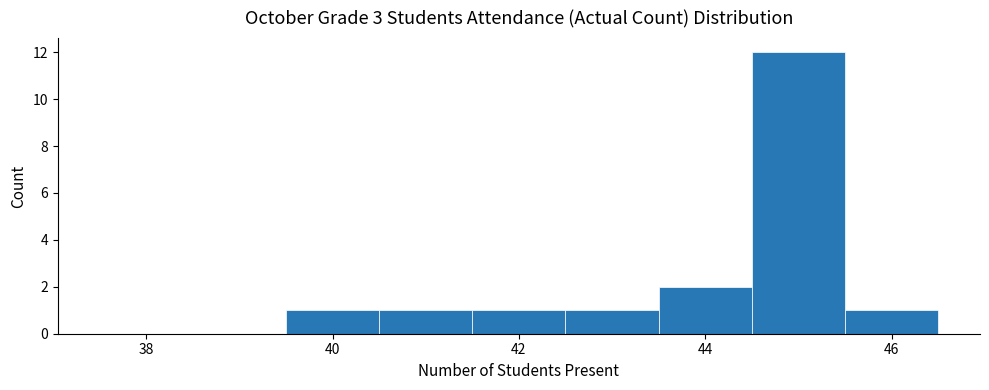

Reading left to right, list every bar in this chart as the range it spans on the x-axis followed by its height. Neither the bar edges nor the heights are printed on the chart, so give them approximately, as read against the axes.

37.5 to 38.5: 0
38.5 to 39.5: 0
39.5 to 40.5: 1
40.5 to 41.5: 1
41.5 to 42.5: 1
42.5 to 43.5: 1
43.5 to 44.5: 2
44.5 to 45.5: 12
45.5 to 46.5: 1